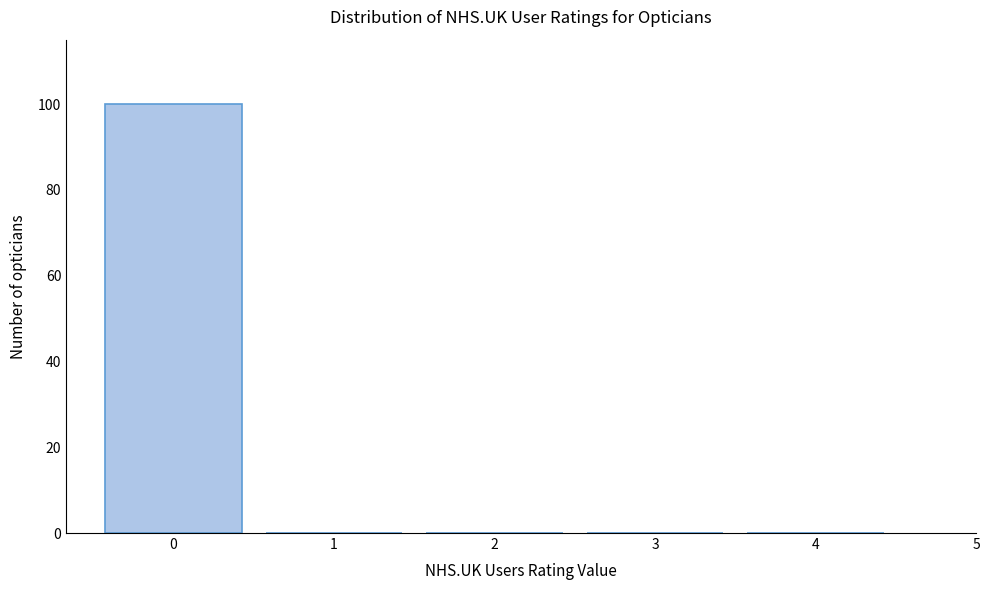

Over which range of the x-axis is the bar tallest?

-0.5 to 0.5